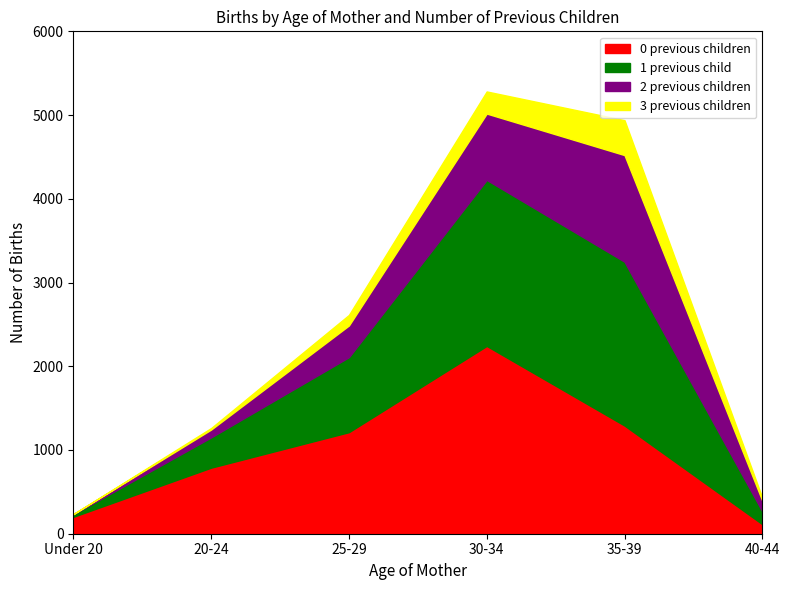

What is the spread (max minus min) of values at 30-34?

1979